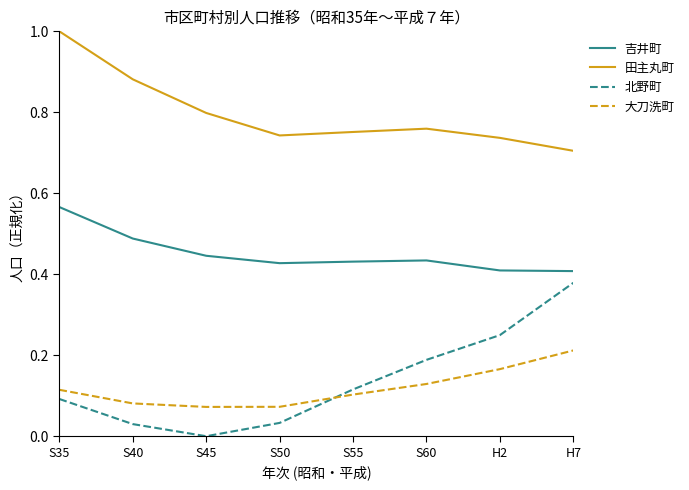

Is it true that 大刀洗町 equals 0.1 at S60?

True